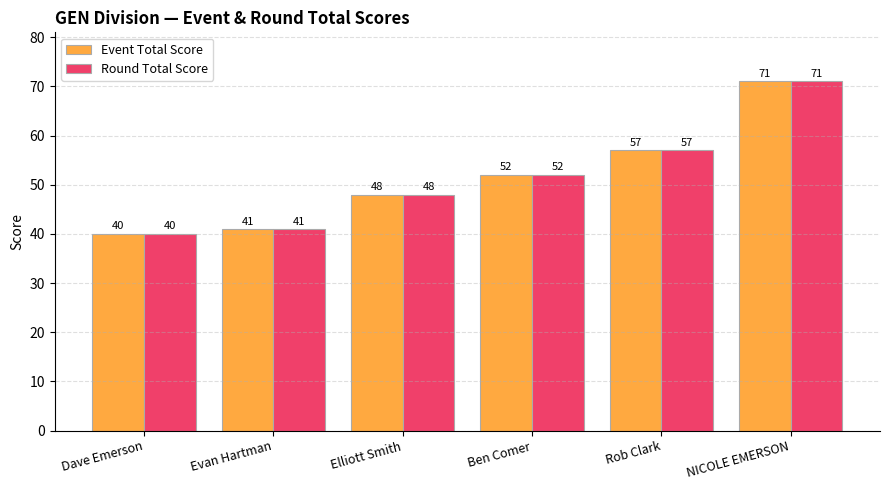

Reading left to right, what are all the values shown in this chart?

Event Total Score: 40	41	48	52	57	71
Round Total Score: 40	41	48	52	57	71